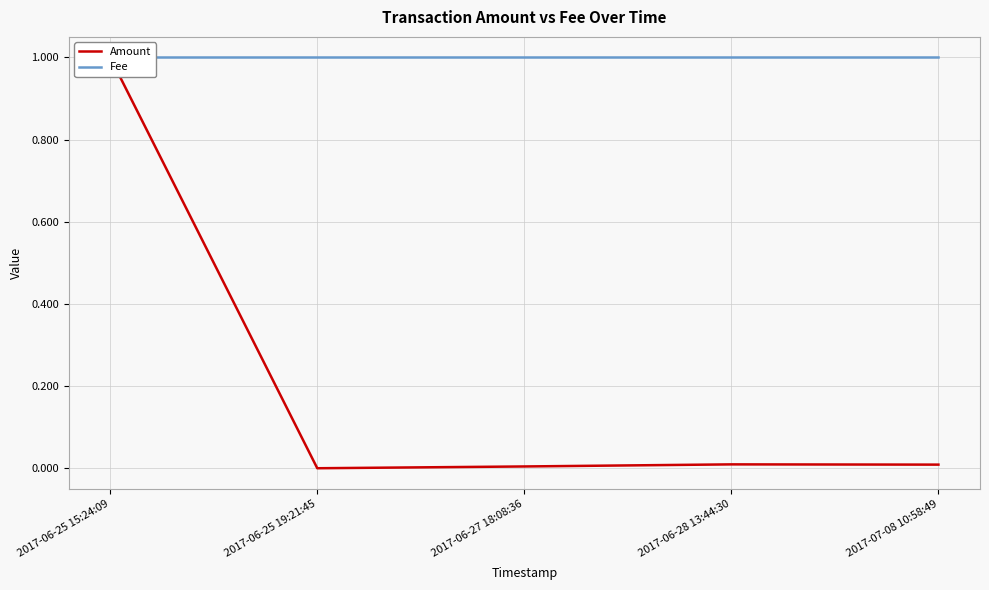

At 2017-06-25 15:24:09, list the series in order from largest to smallest.

Amount, Fee